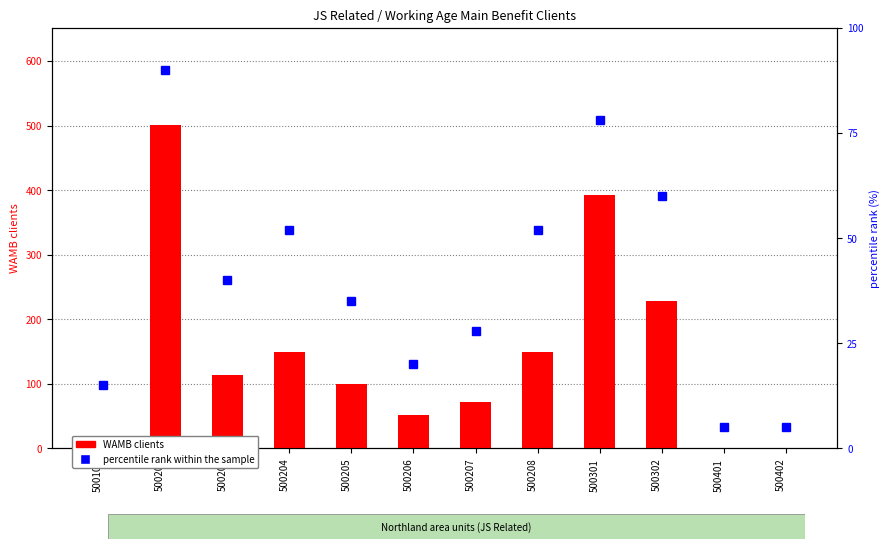

List the labels in order of percentile rank within the sample value, smallest first.

500401, 500402, 500100, 500206, 500207, 500205, 500203, 500204, 500208, 500302, 500301, 500202